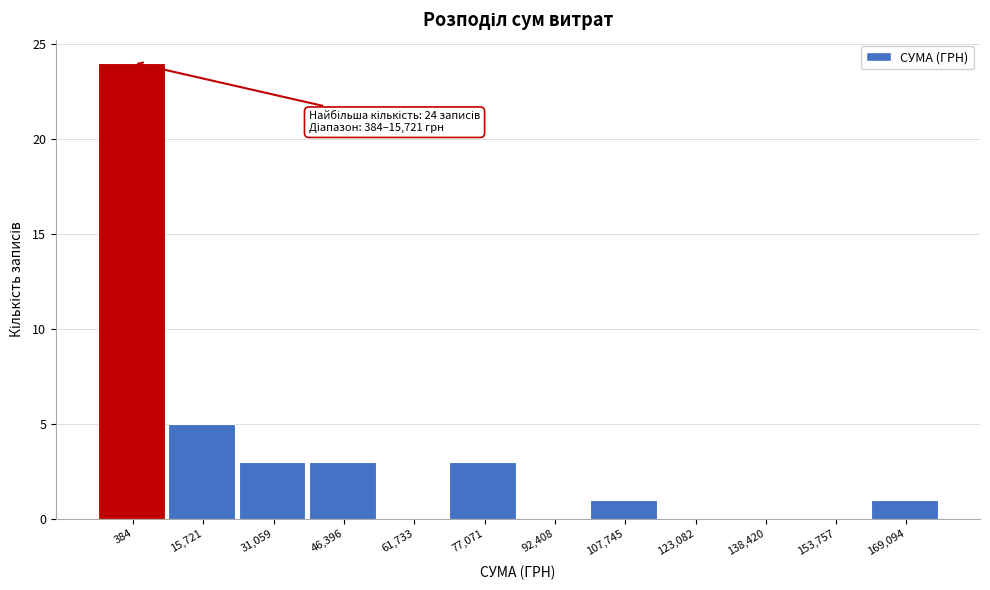

Reading left to right, transcribe all the data shown in this chart.

384=24	15,721=5	31,059=3	46,396=3	61,733=0	77,071=3	92,408=0	107,745=1	123,082=0	138,420=0	153,757=0	169,094=1